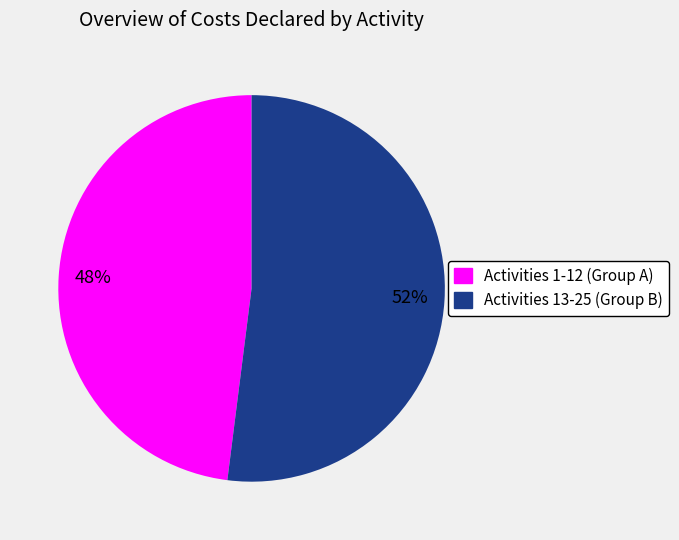

What is the ratio of the value at Activities 13-25 (Group B) to the value at Activities 1-12 (Group A)?

1.1